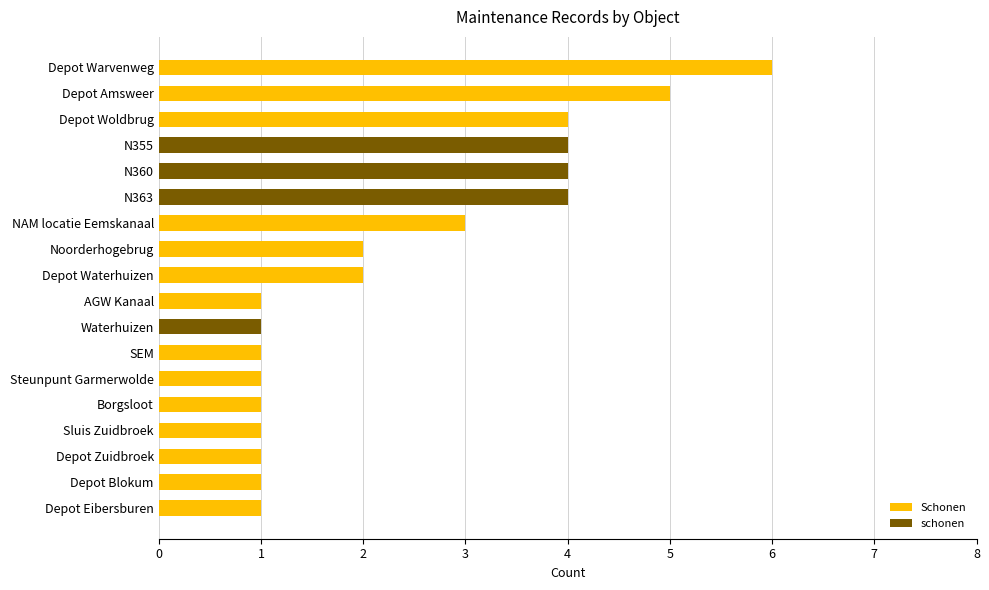

What is the maximum value for Schonen?

6